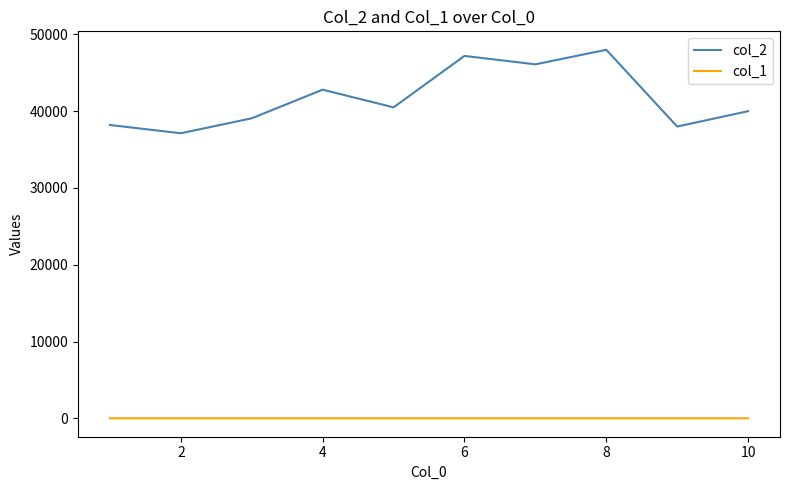

Which series has the largest range (max minus min)?

col_2